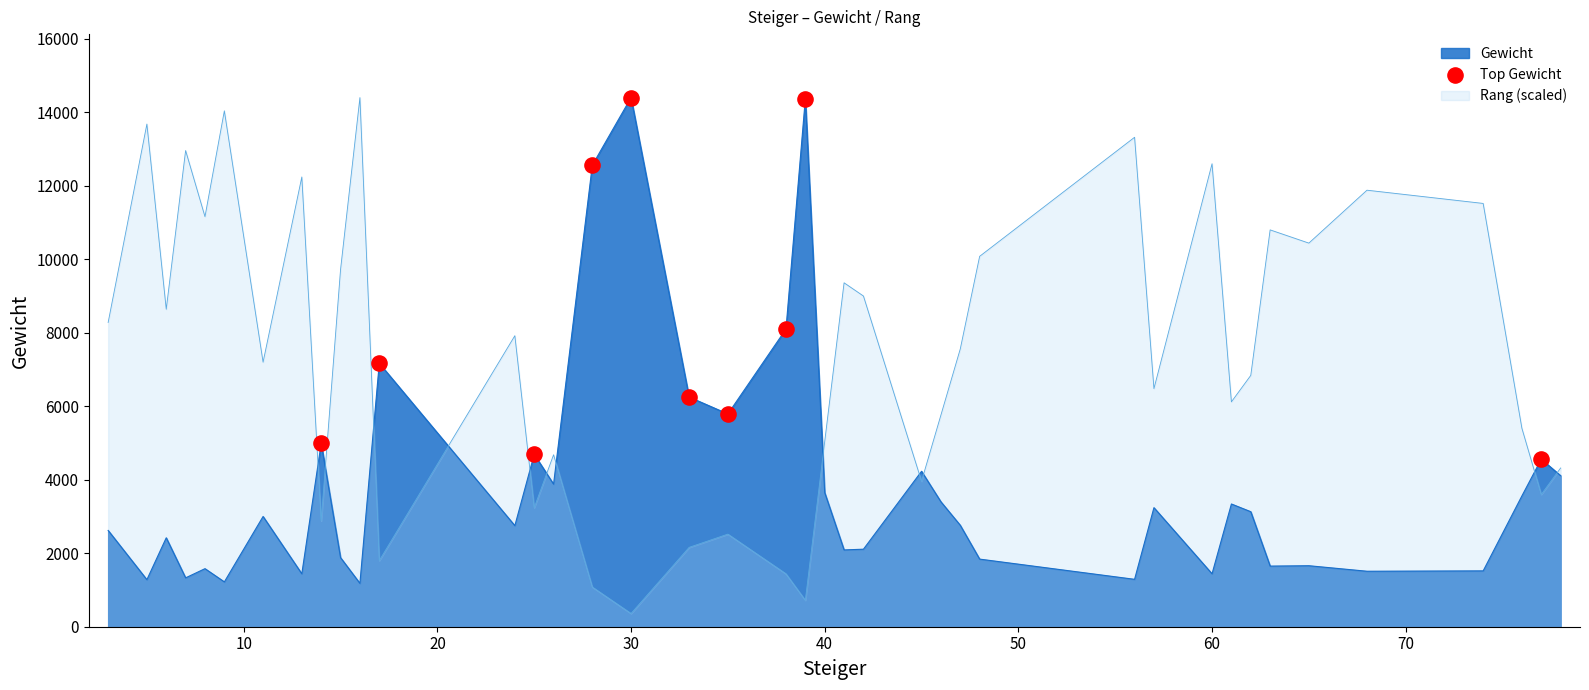

What is the difference between the maximum and minimum values in the Rang (scaled) series?

14040.0